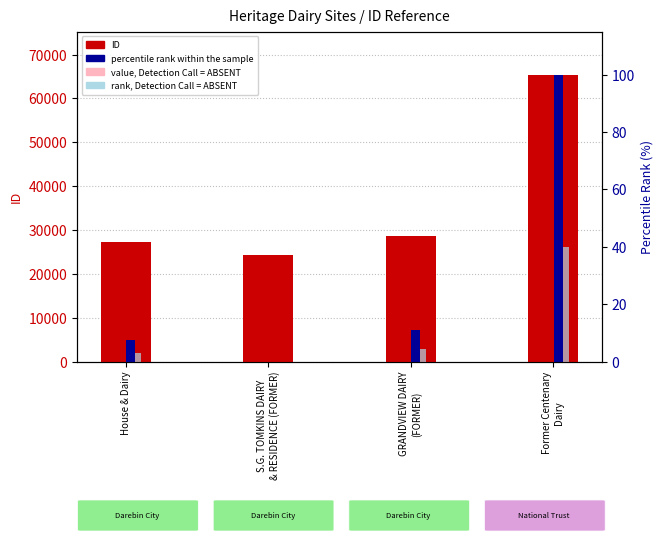

What is the value of the value, Detection Call = ABSENT bar at the 4th from the left?

39259.8